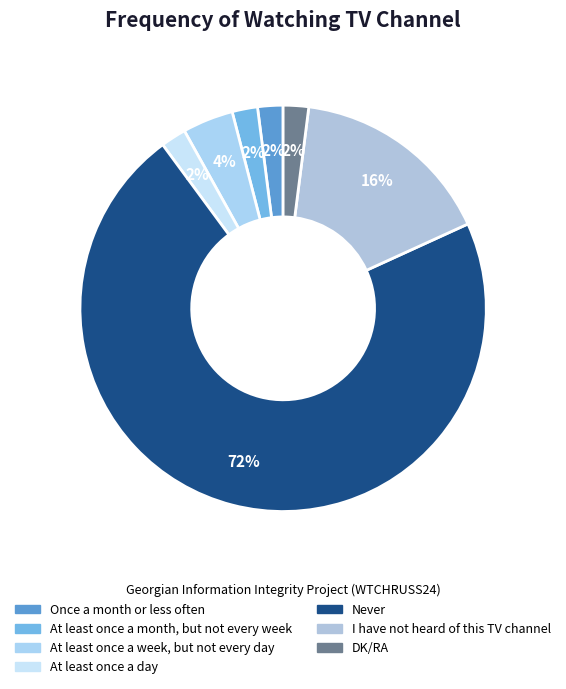

Is it true that DK/RA is 2% of the pie?

True